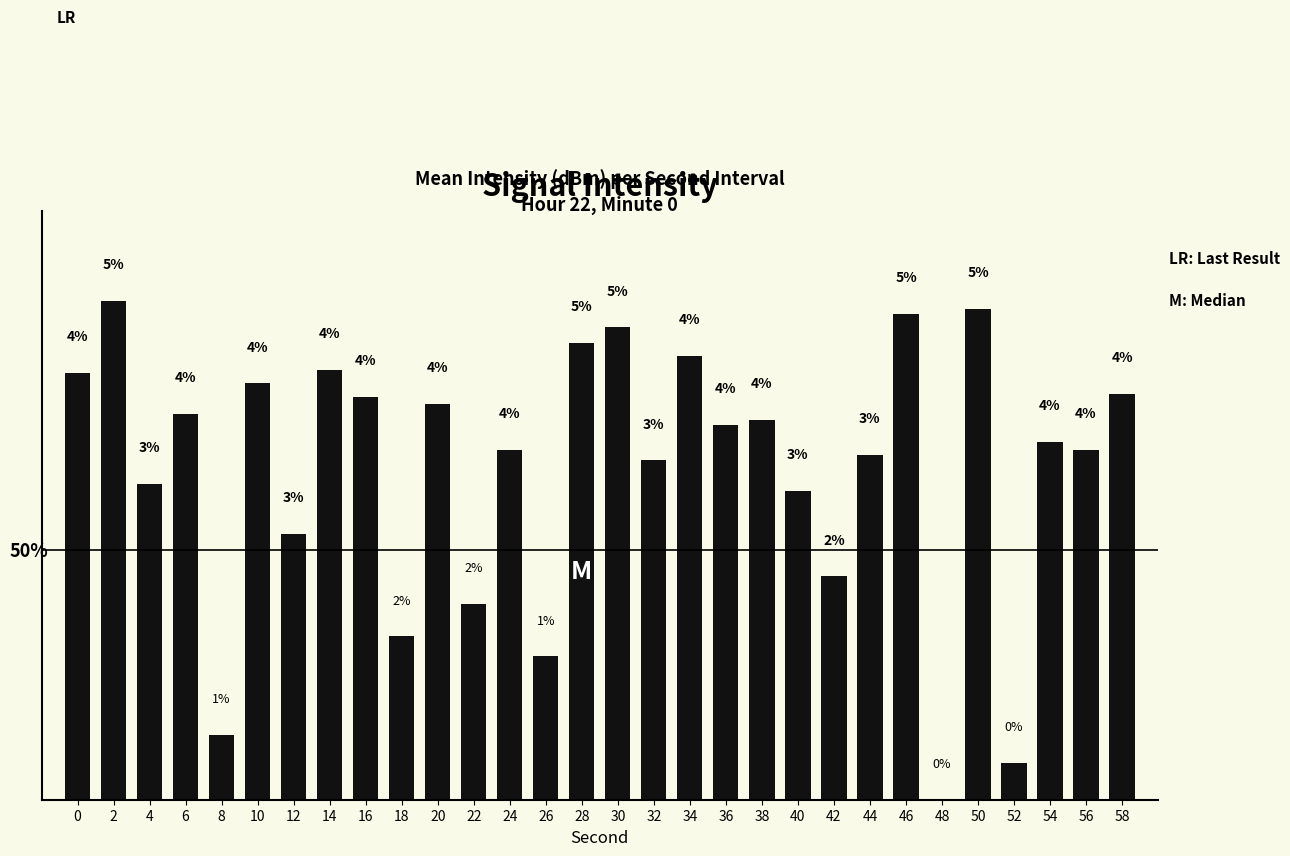

What is the difference between the second highest and second lowest values?

4.6